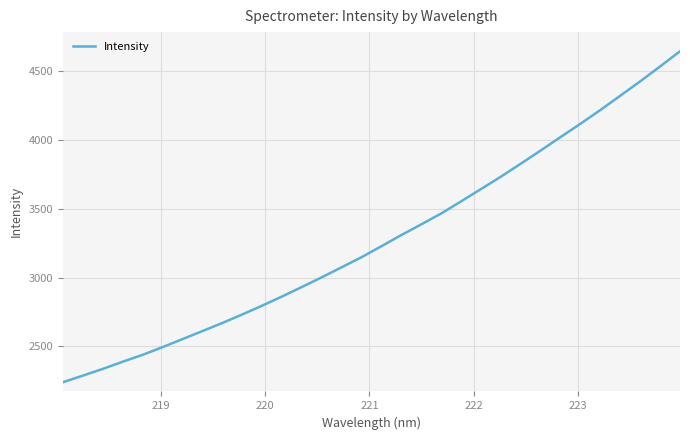

What is the minimum value shown in the chart?

2239.3